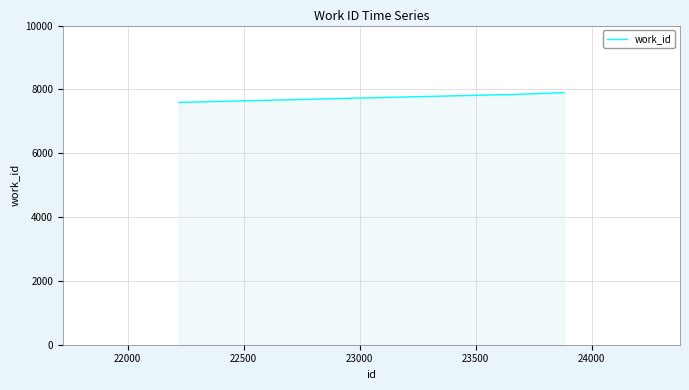

What is the difference between the maximum and minimum values?

306